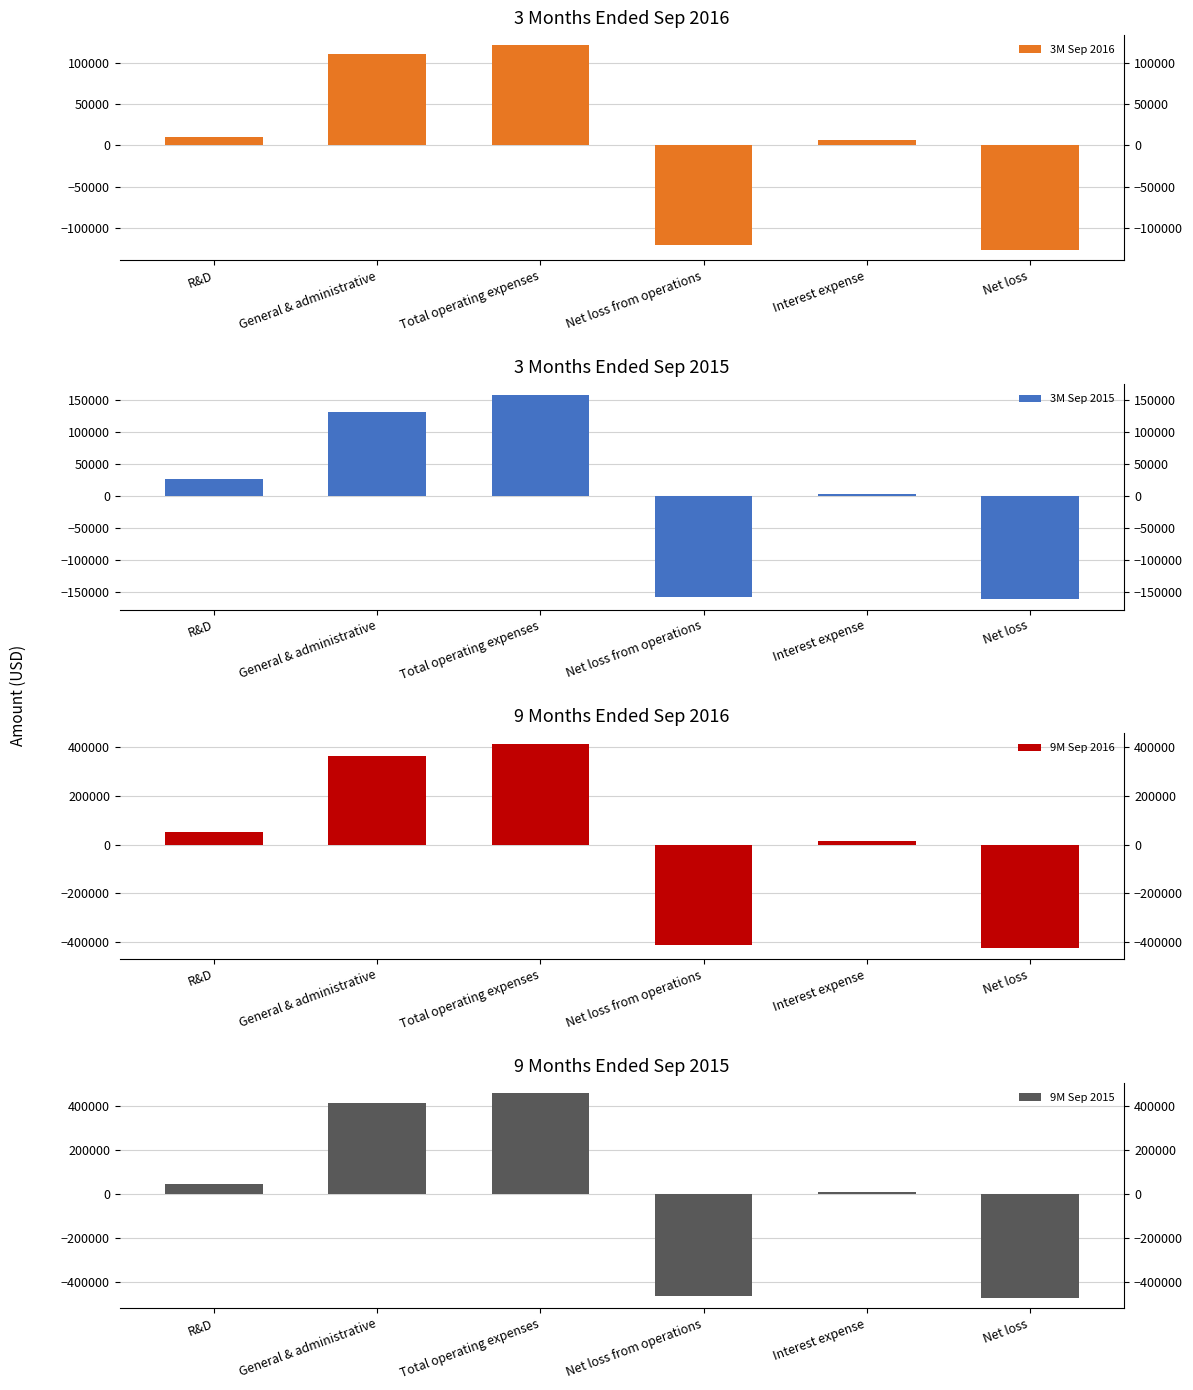

Where does the 9M Sep 2015 series first go above 47580?

General & administrative